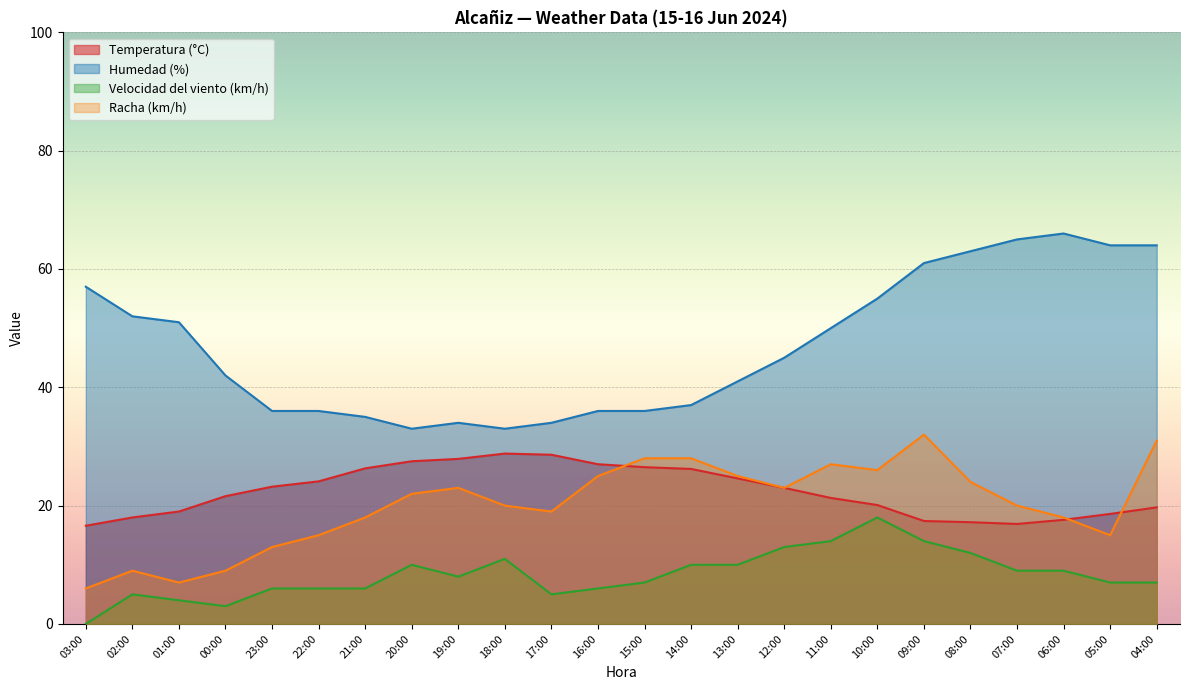

Which has a higher value, 12:00 or 05:00?

12:00